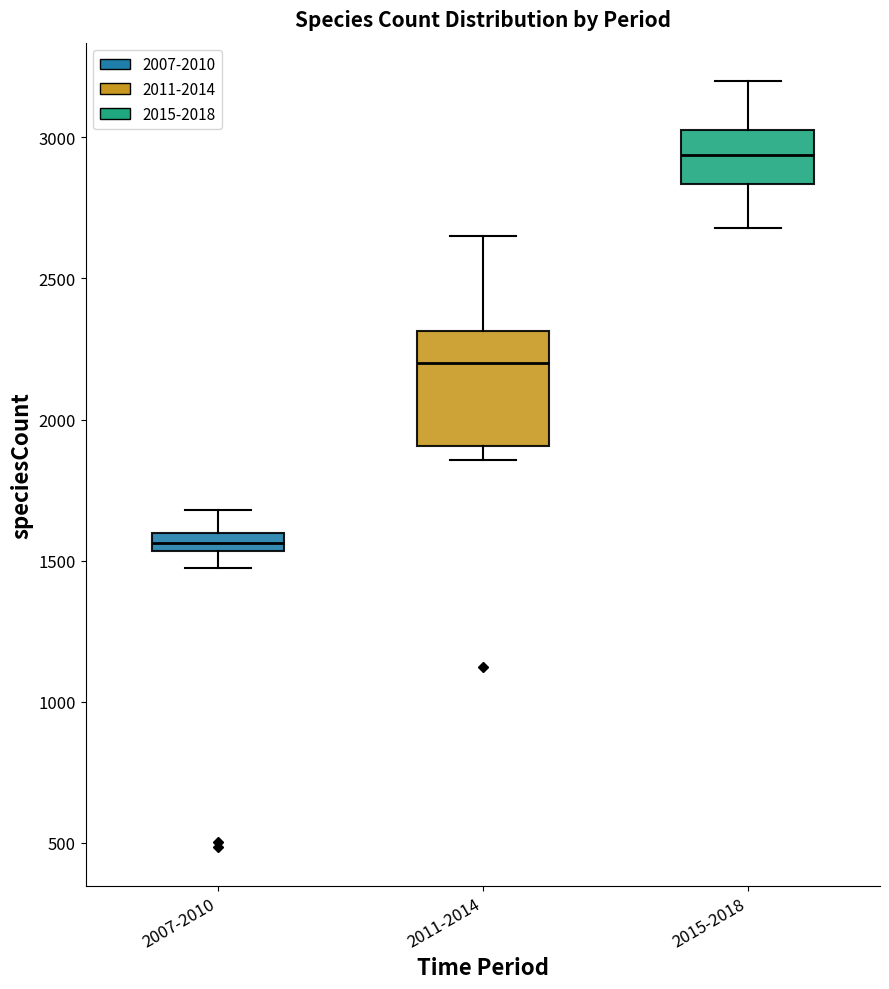

Where is the lower edge of the box for 2015-2018 on the y-axis? The values are not printed on the chart, so give them approximately, as read against the axis.

2850